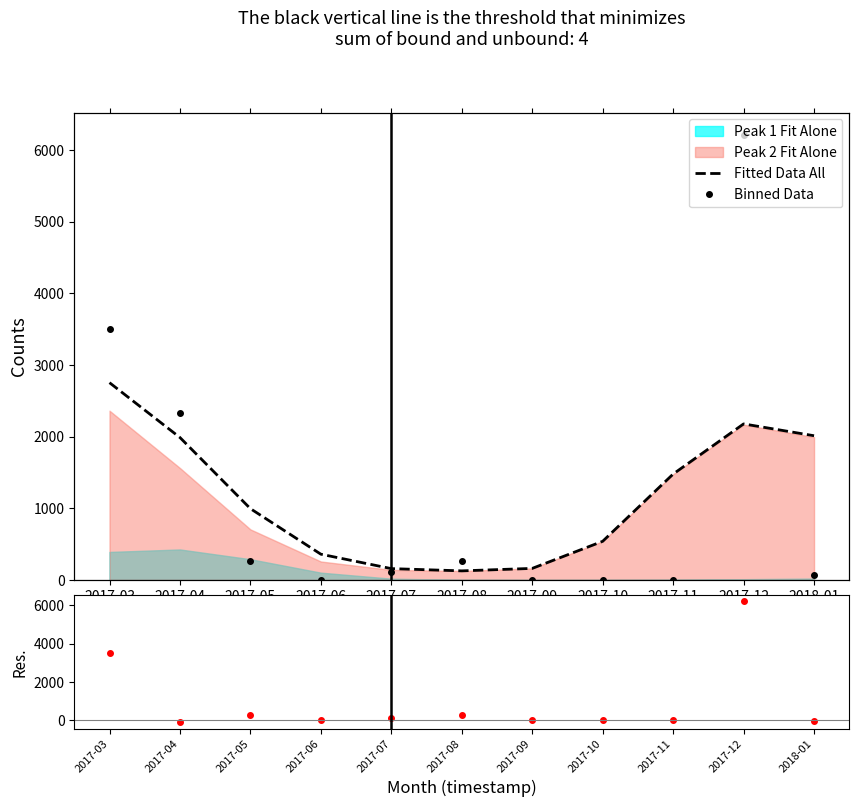

How many categories are shown in the chart?

11